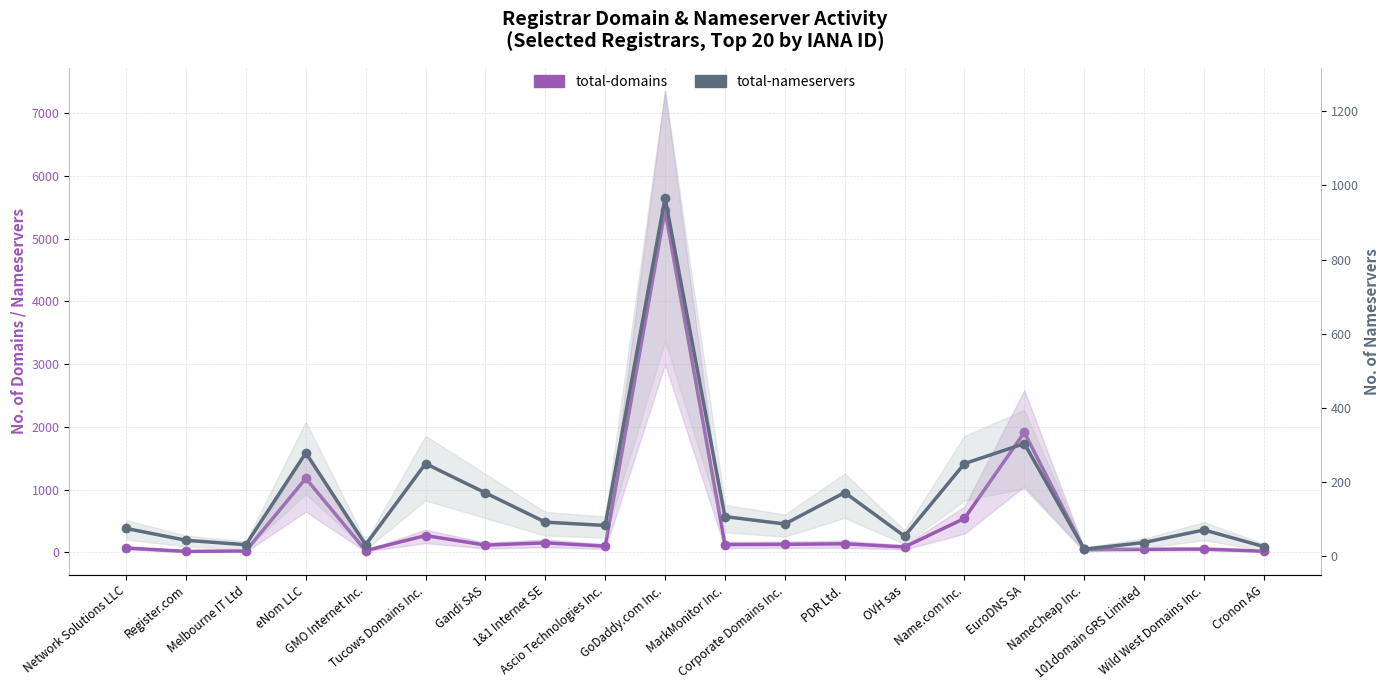

Rank the categories by total-nameservers value from highest to lowest.

GoDaddy.com Inc., EuroDNS SA, eNom LLC, Tucows Domains Inc., Name.com Inc., PDR Ltd., Gandi SAS, MarkMonitor Inc., 1&1 Internet SE, Corporate Domains Inc., Ascio Technologies Inc., Network Solutions LLC, Wild West Domains Inc., OVH sas, Register.com, 101domain GRS Limited, Melbourne IT Ltd, GMO Internet Inc., Cronon AG, NameCheap Inc.